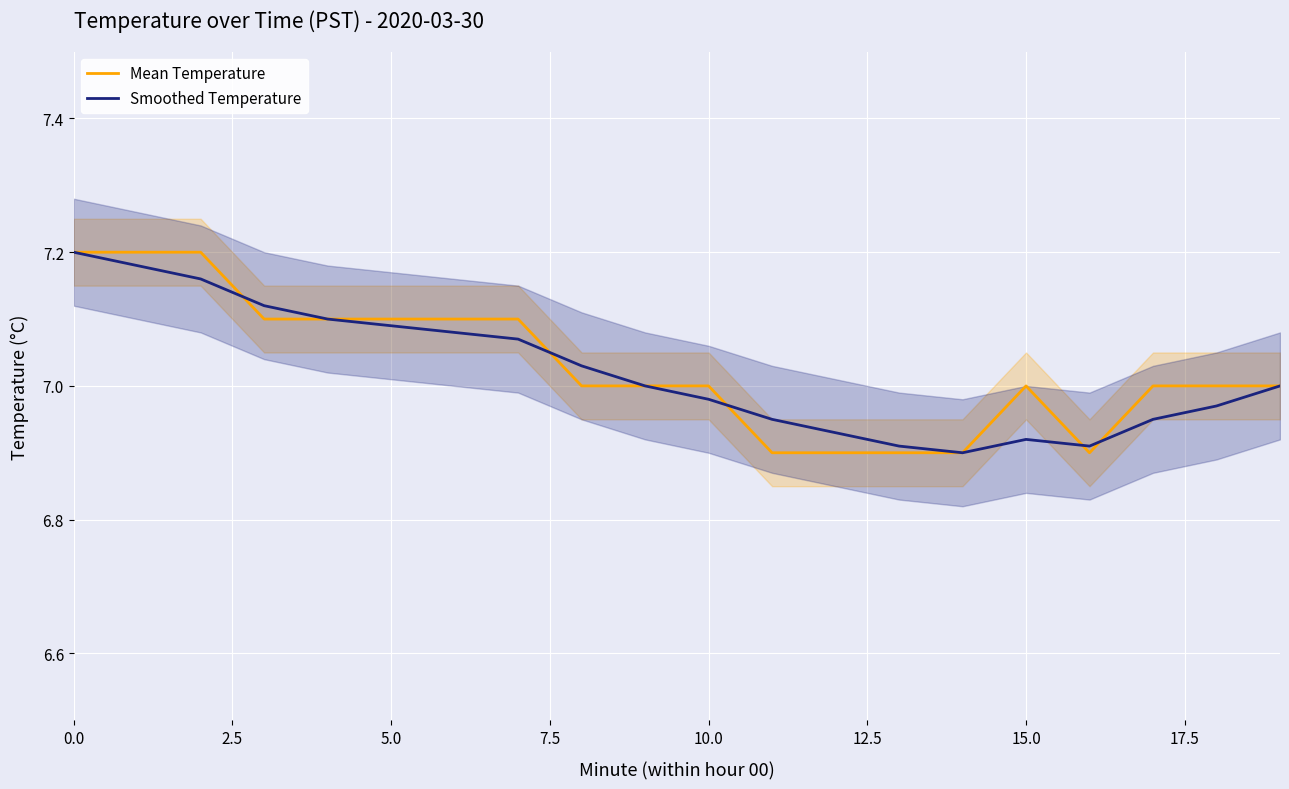

Reading left to right, list all the values displayed in this chart.

Mean Temperature: 7.2	7.2	7.2	7.1	7.1	7.1	7.1	7.1	7.0	7.0	7.0	6.9	6.9	6.9	6.9	7.0	6.9	7.0	7.0	7.0
Smoothed Temperature: 7.2	7.2	7.2	7.1	7.1	7.1	7.1	7.1	7.0	7.0	7.0	7.0	6.9	6.9	6.9	6.9	6.9	7.0	7.0	7.0